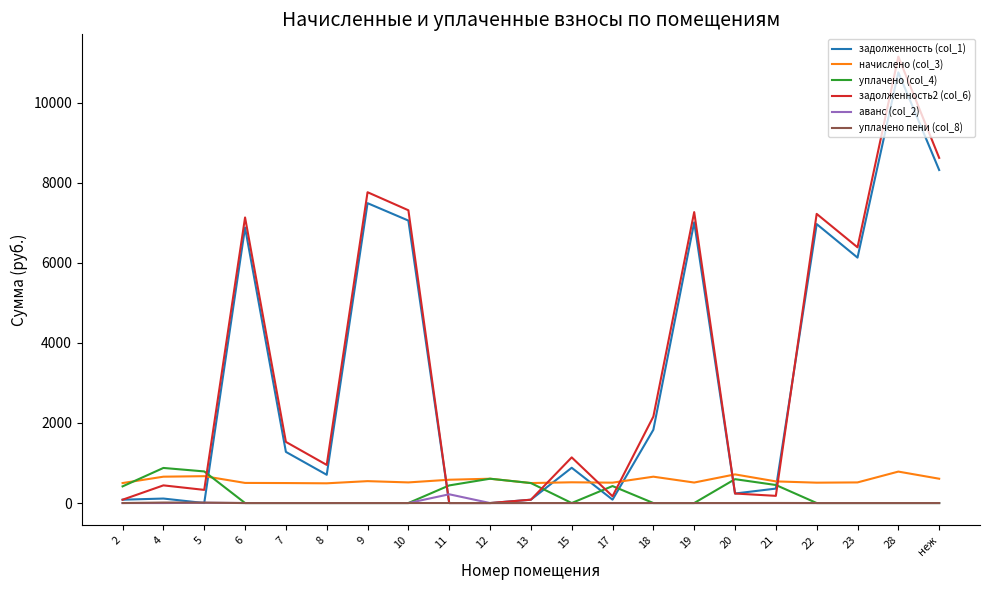

Which series has the largest range (max minus min)?

задолженность2 (col_6)